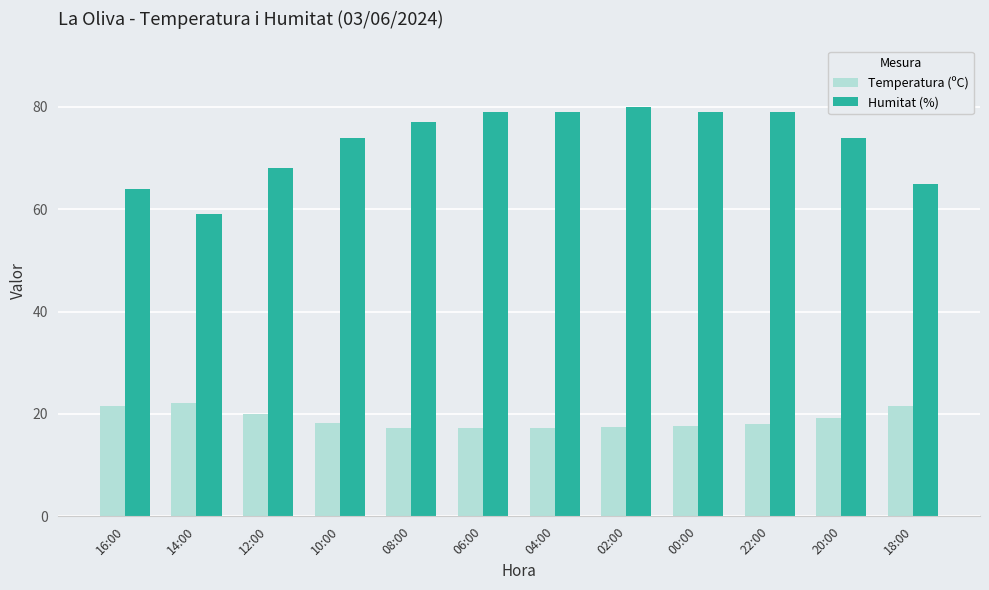

The Humitat (%) series shows 15.0 at 16:00. True or false?

False